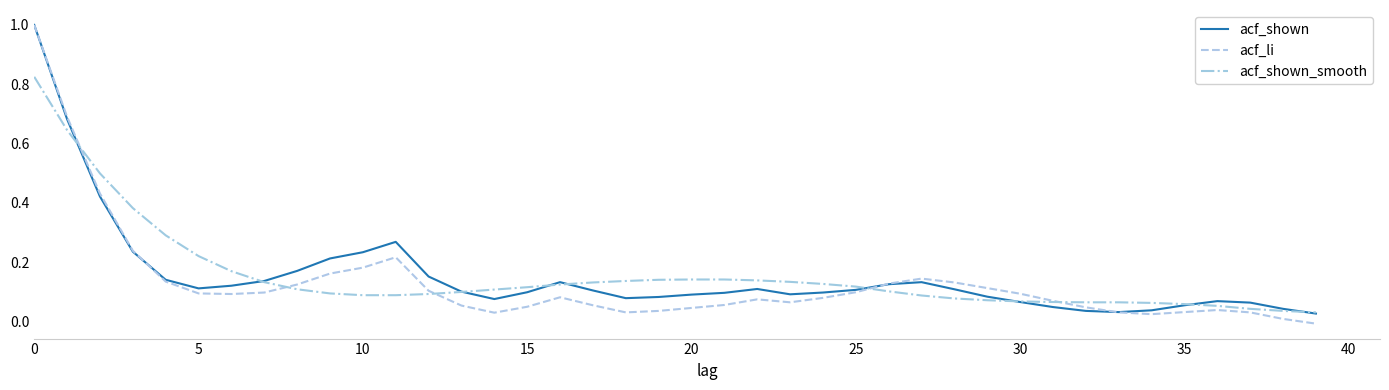

Which series has the largest range (max minus min)?

acf_li